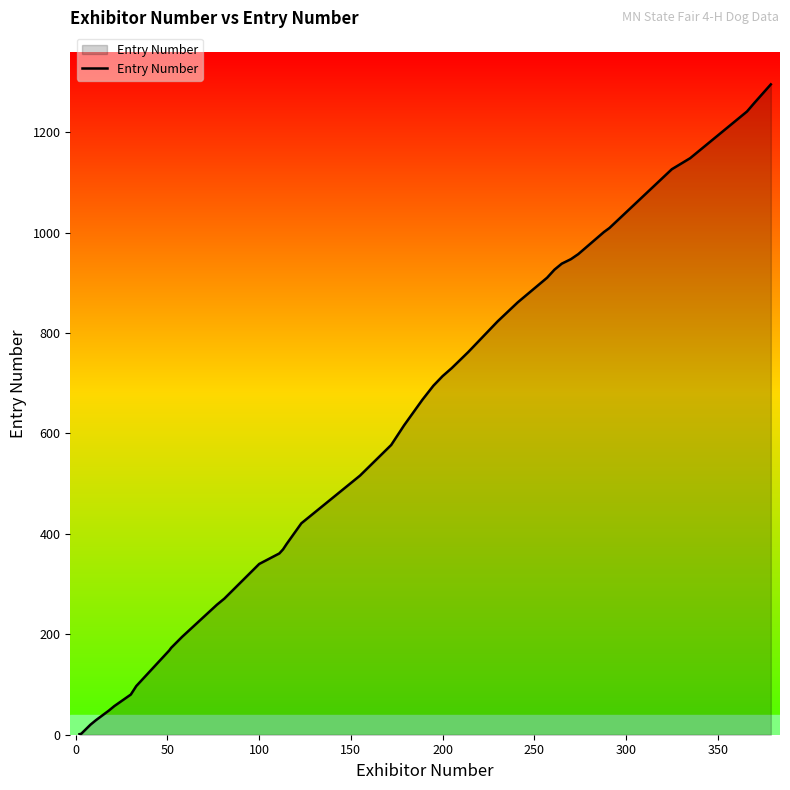

What is the maximum value shown in the chart?

1295